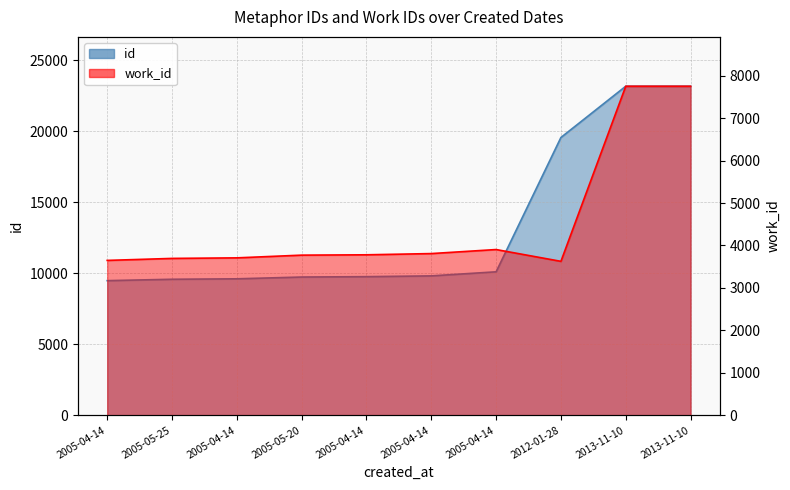

Between 2005-04-14 and 2013-11-10, which series saw the biggest shift?

id